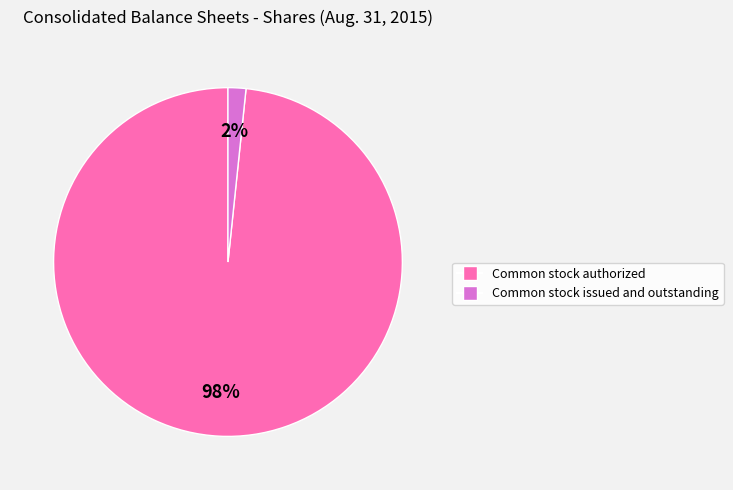

How many segments does this pie chart have?

2